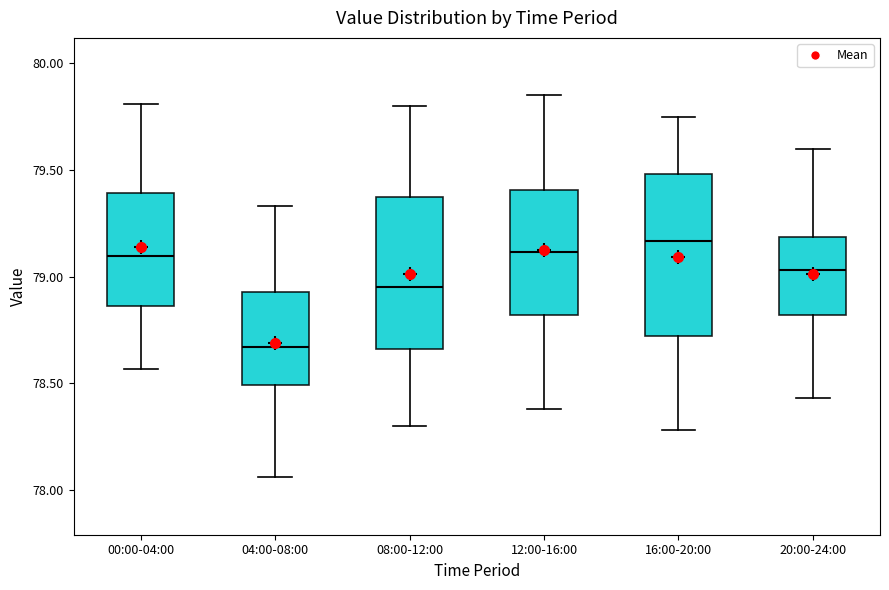

Reading left to right, read every box against the y-axis: the position of its median line, the range the box covers, and the ends of its whiskers. The values are not printed on the chart, so give them approximately, as read against the axis.

00:00-04:00: median 79.10, box 78.85 to 79.40, whiskers 78.55 to 79.80
04:00-08:00: median 78.65, box 78.50 to 78.95, whiskers 78.05 to 79.35
08:00-12:00: median 78.95, box 78.65 to 79.40, whiskers 78.30 to 79.80
12:00-16:00: median 79.10, box 78.80 to 79.40, whiskers 78.40 to 79.85
16:00-20:00: median 79.15, box 78.70 to 79.50, whiskers 78.30 to 79.75
20:00-24:00: median 79.05, box 78.80 to 79.20, whiskers 78.45 to 79.60